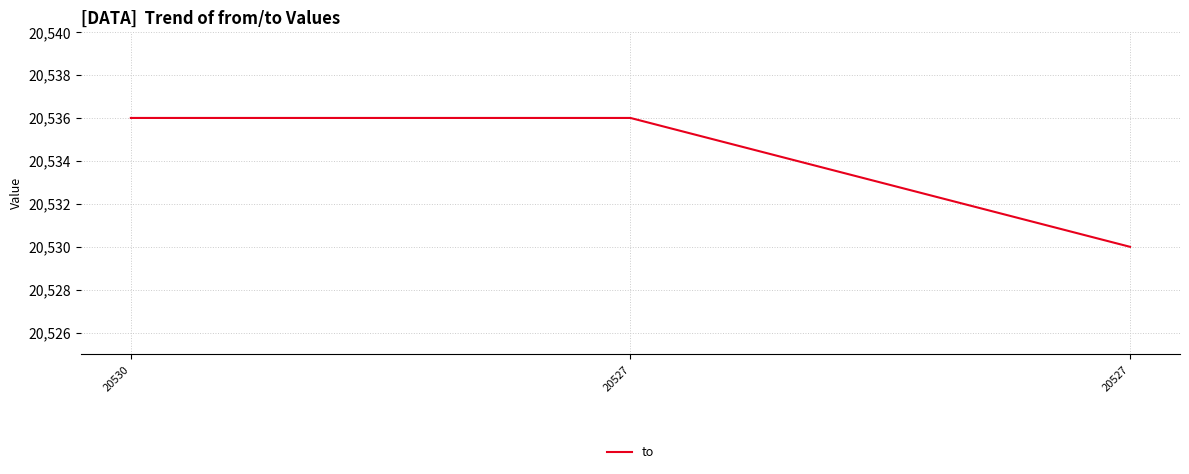

Which category has the lowest value across all series?

20527